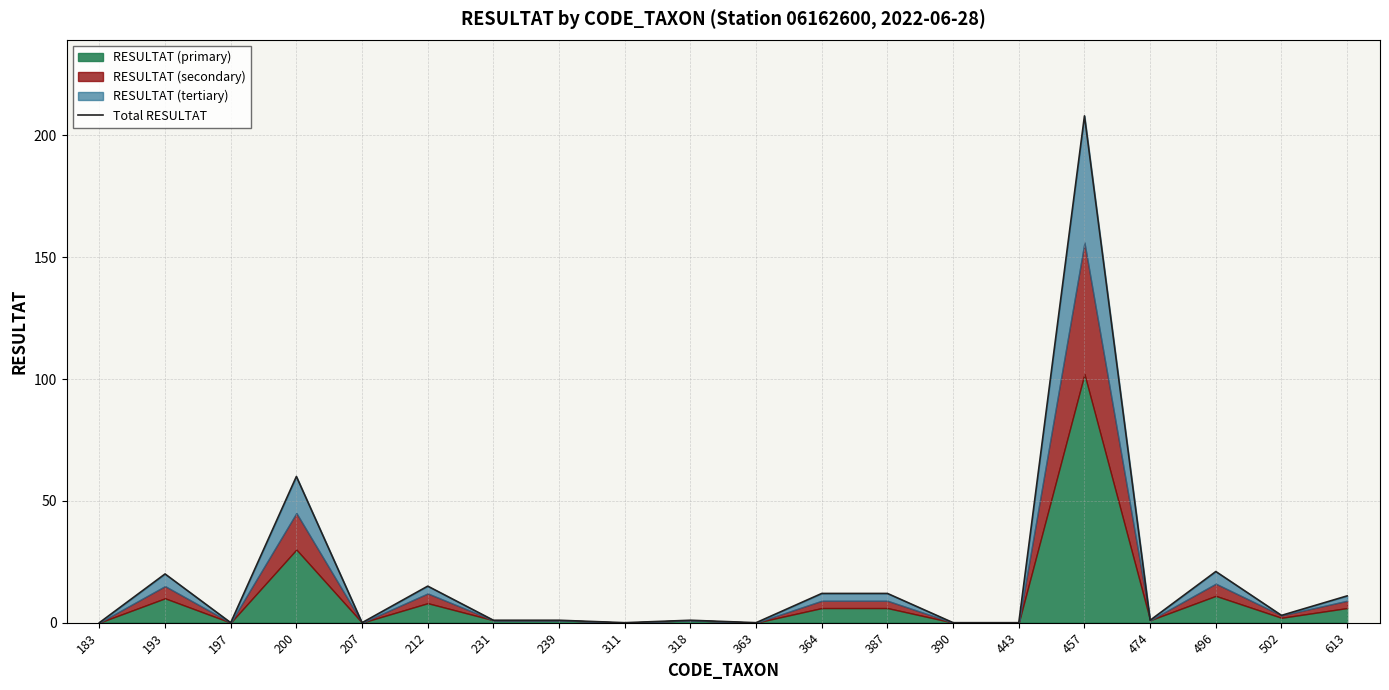

At which category does the chart reach its minimum across all series?

183